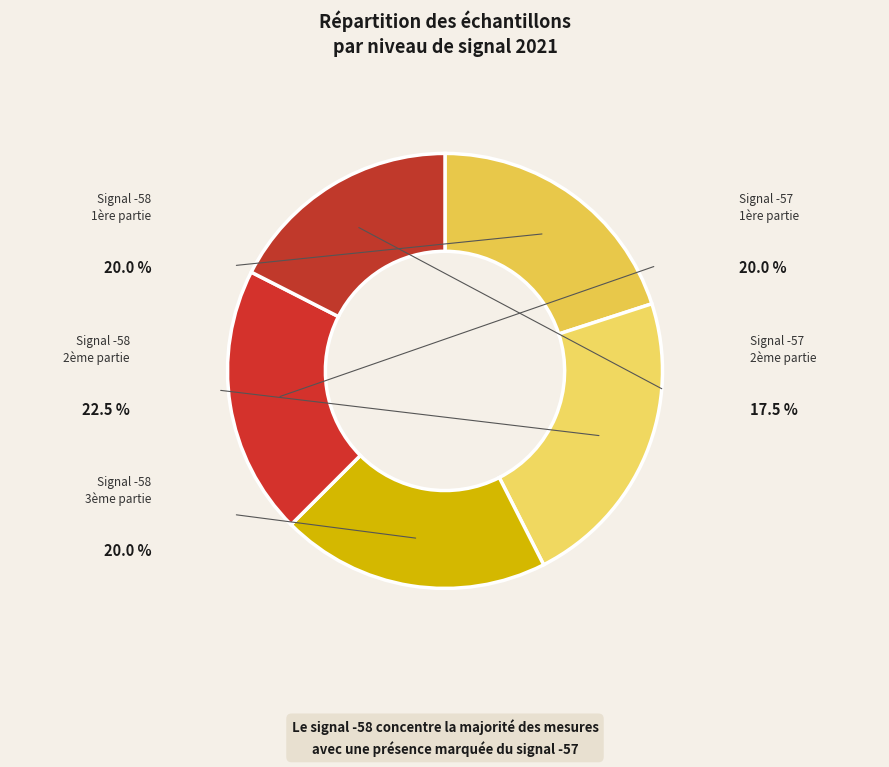

How many segments does this pie chart have?

5